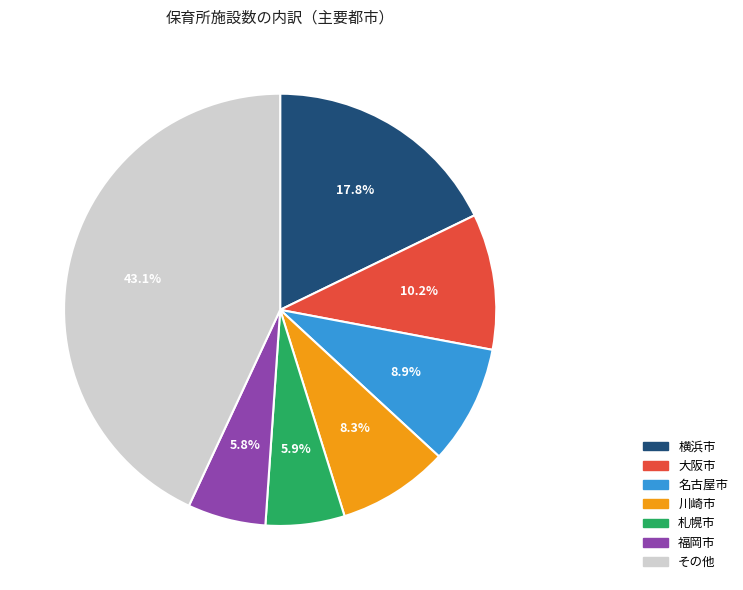

Is there any slice that represents more than half of the pie?

No